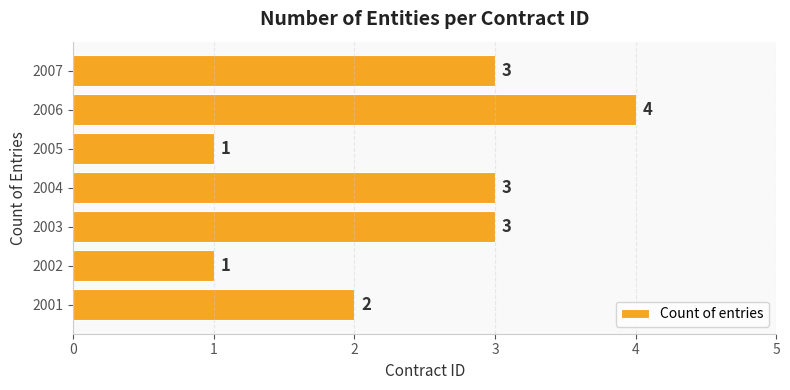

Is it true that the value at 2002 is 1?

True